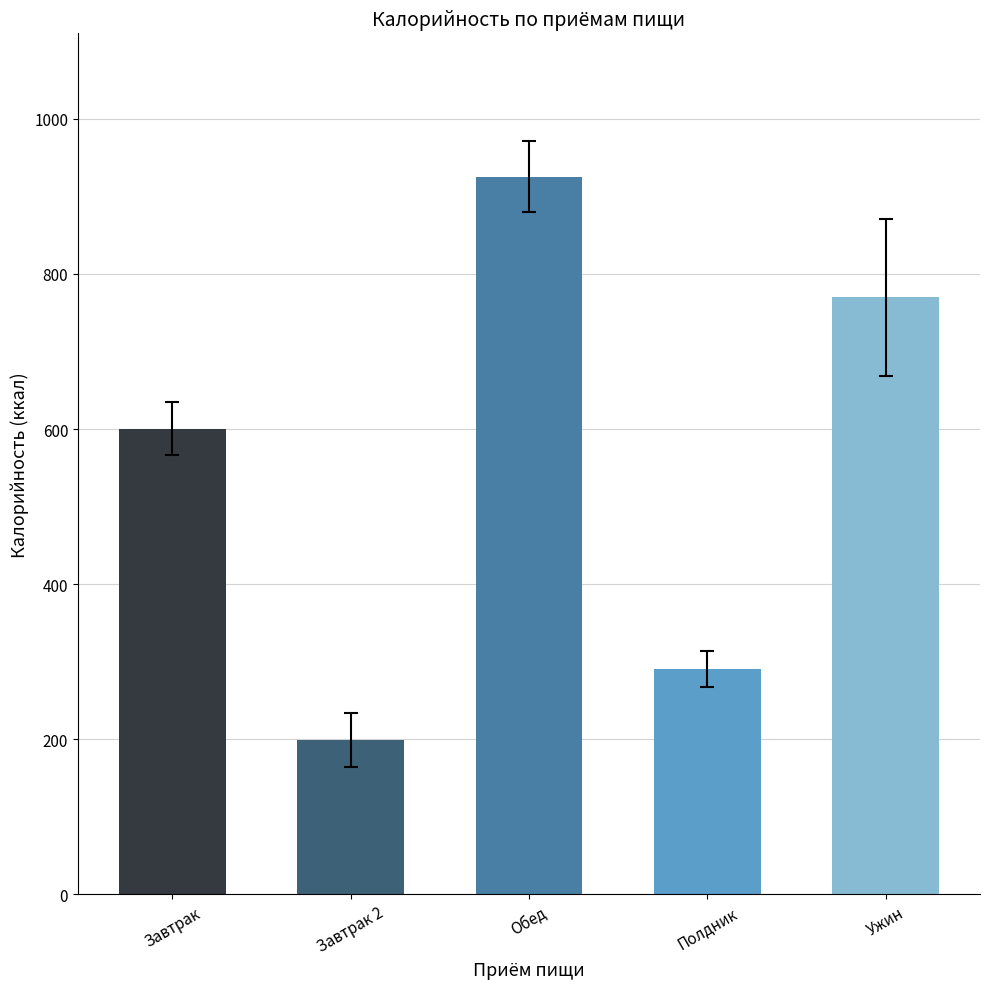

At which label is the value closest to 561?

Завтрак